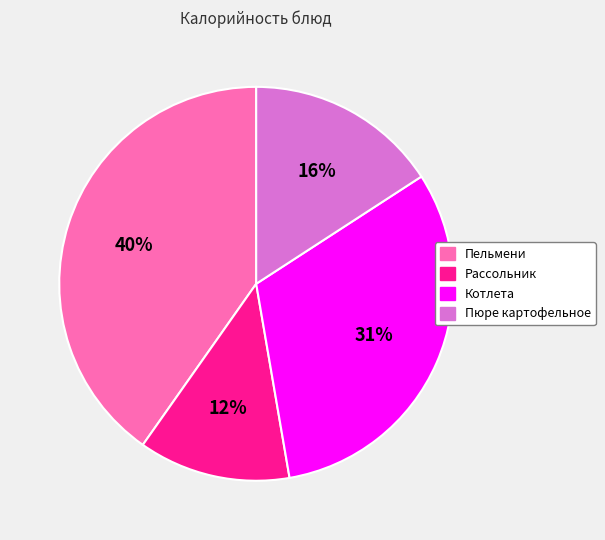

Does any single category account for the majority?

No